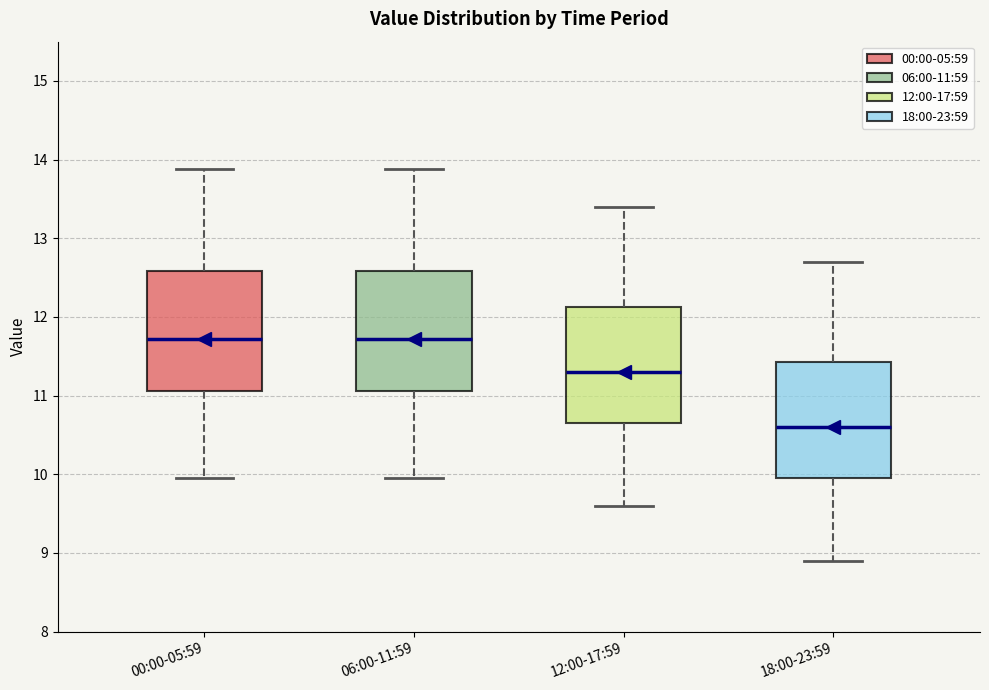

Reading left to right, read every box against the y-axis: the position of its median line, the range the box covers, and the ends of its whiskers. The values are not printed on the chart, so give them approximately, as read against the axis.

00:00-05:59: median 11.7, box 11.1 to 12.6, whiskers 10.0 to 13.9
06:00-11:59: median 11.7, box 11.1 to 12.6, whiskers 10.0 to 13.9
12:00-17:59: median 11.3, box 10.7 to 12.1, whiskers 9.6 to 13.4
18:00-23:59: median 10.6, box 10.0 to 11.4, whiskers 8.9 to 12.7